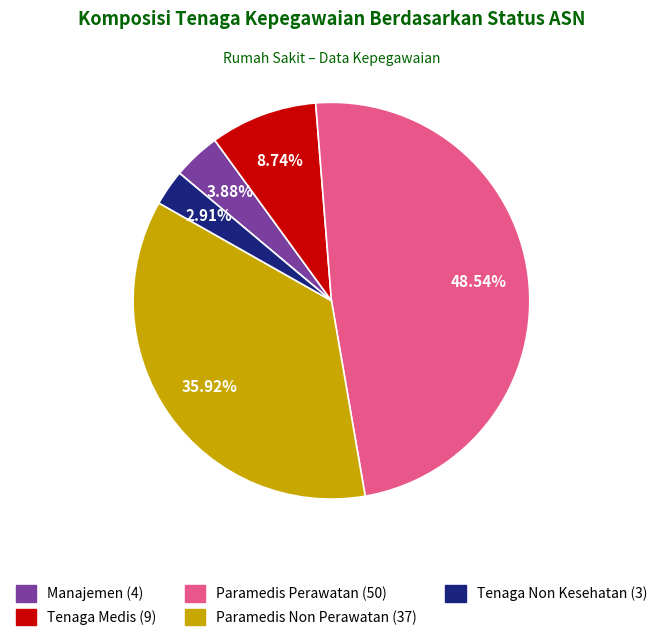

To the nearest percent, what is the average slice percentage?

20%